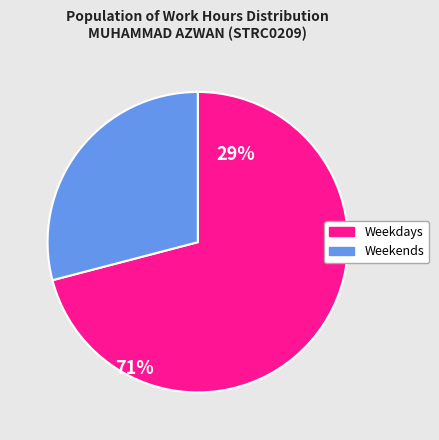

Is it true that Weekends is 29% of the pie?

True